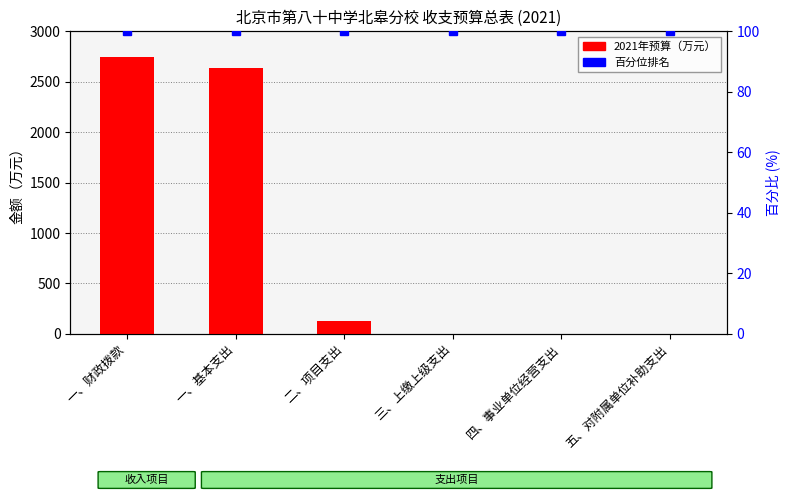

Rank the categories by value from highest to lowest.

一、财政拨款, 一、基本支出, 二、项目支出, 三、上缴上级支出, 四、事业单位经营支出, 五、对附属单位补助支出